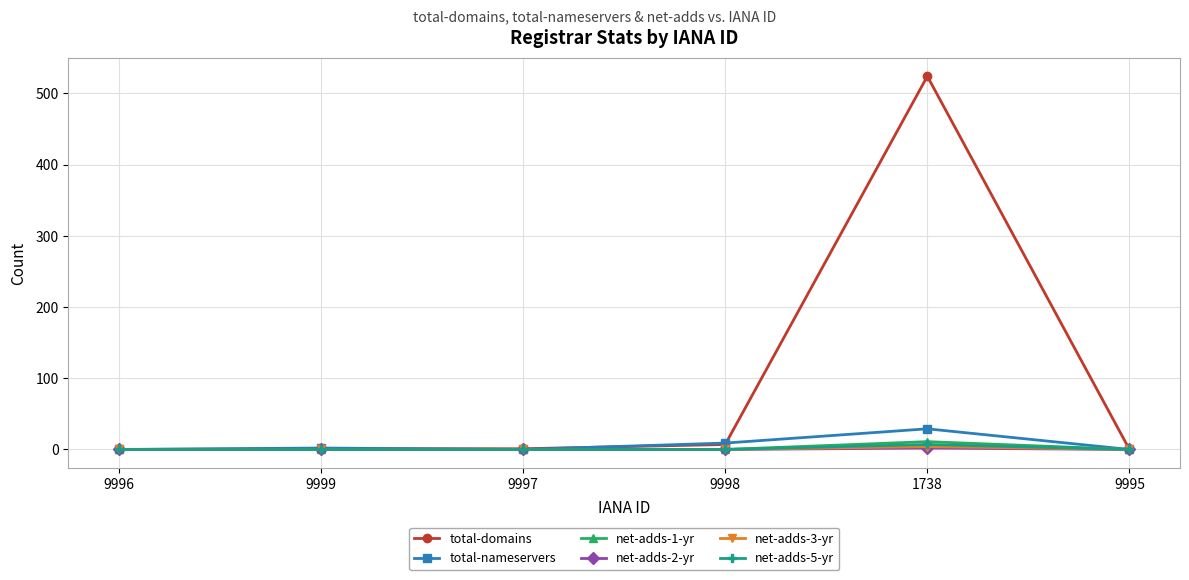

What is the greatest value displayed?

524